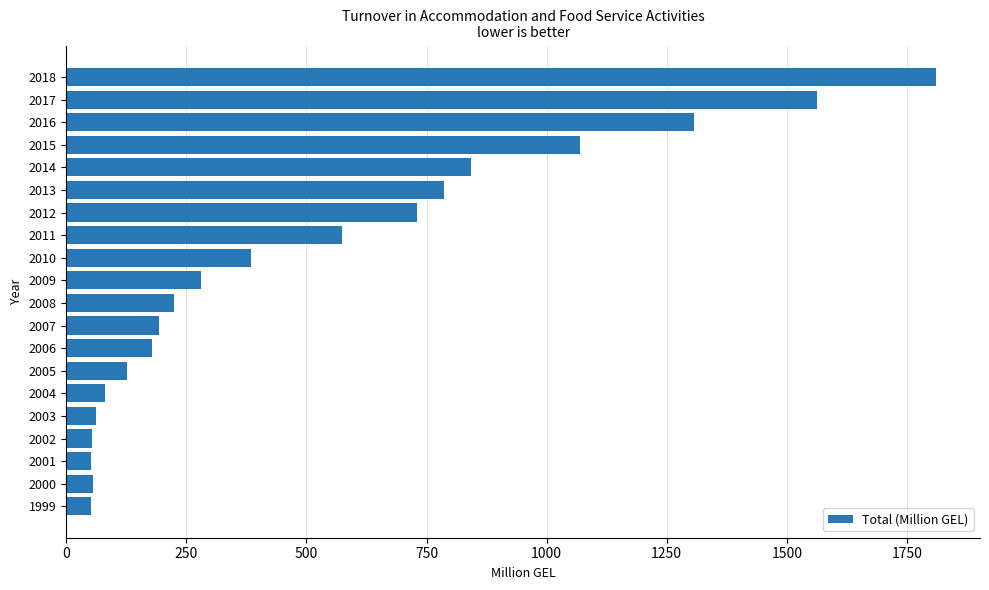

The value at 2011 is 944.0. True or false?

False